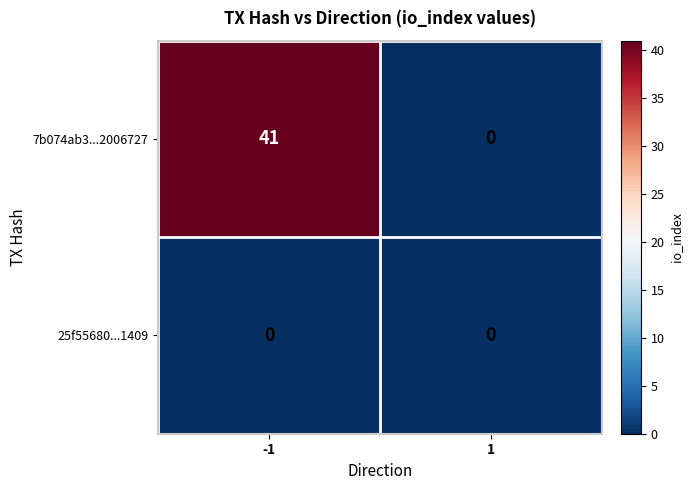

What is the difference between the maximum and minimum values in the 7b074ab3...2006727 series?

41